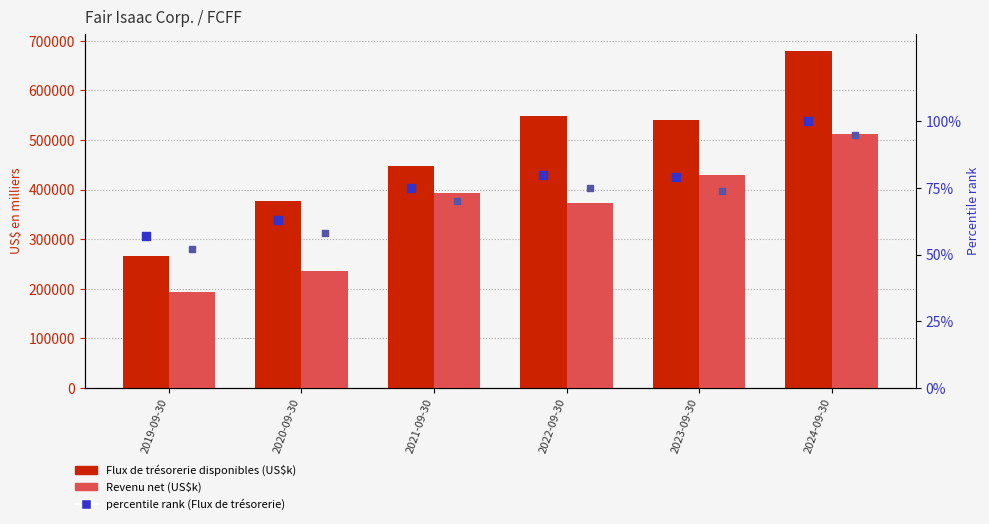

Which series has the largest total across all categories?

Flux de trésorerie disponibles